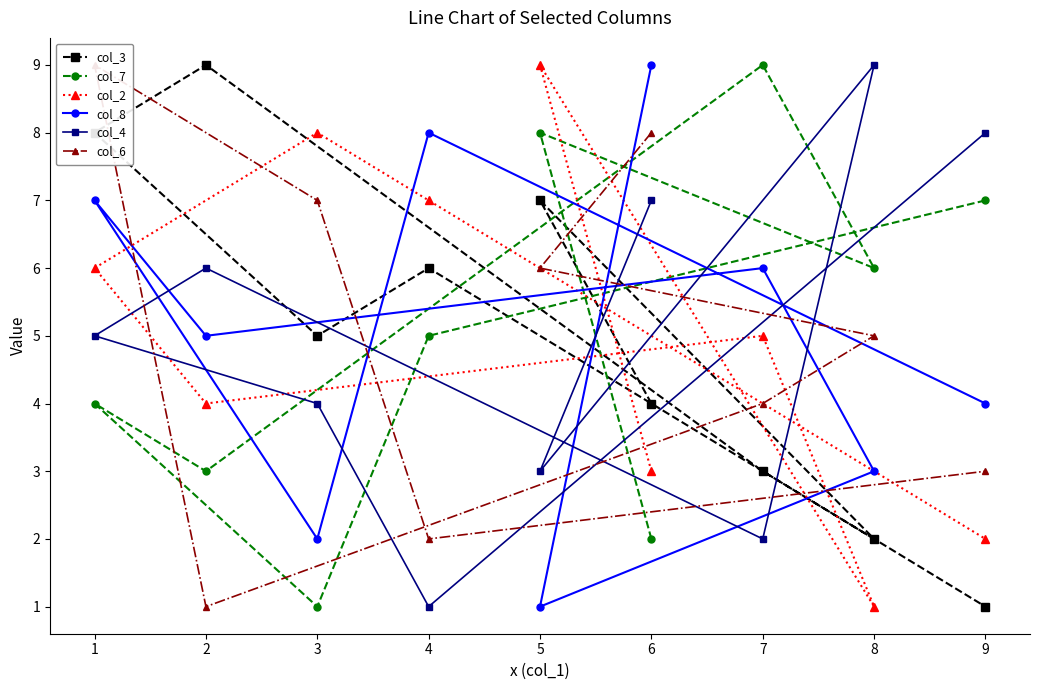

How many col_2 values are between 3 and 7?

5